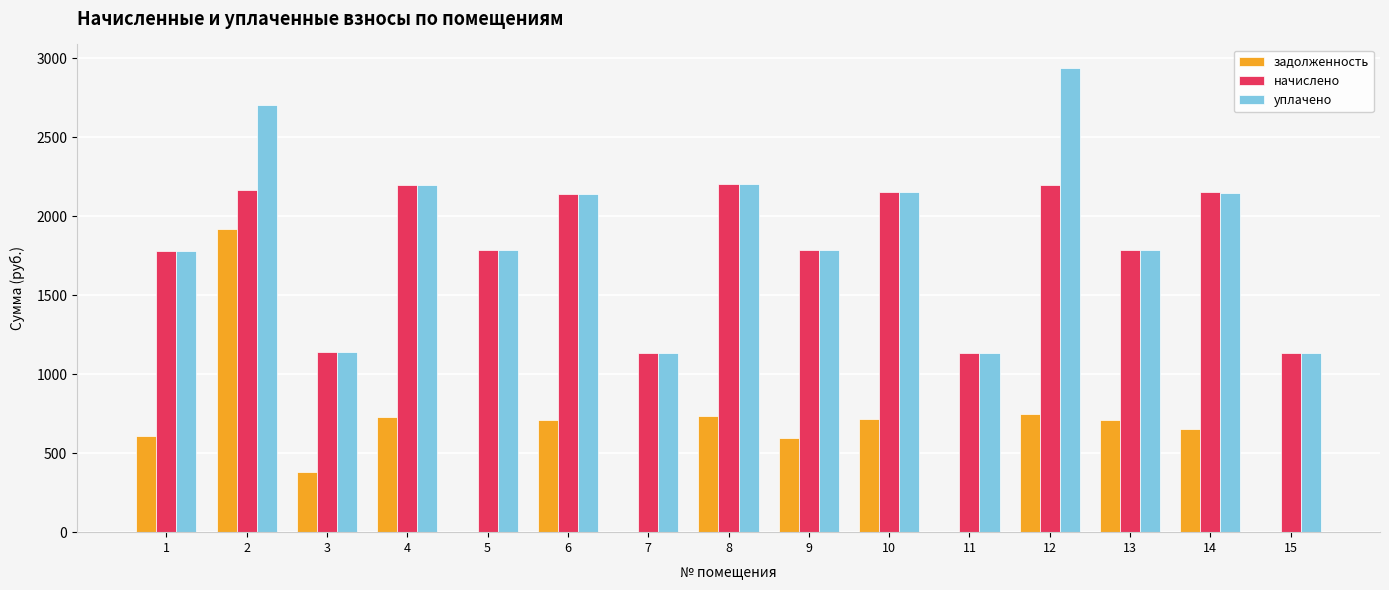

Is the value of задолженность at 12 greater than the value of уплачено at 3?

No